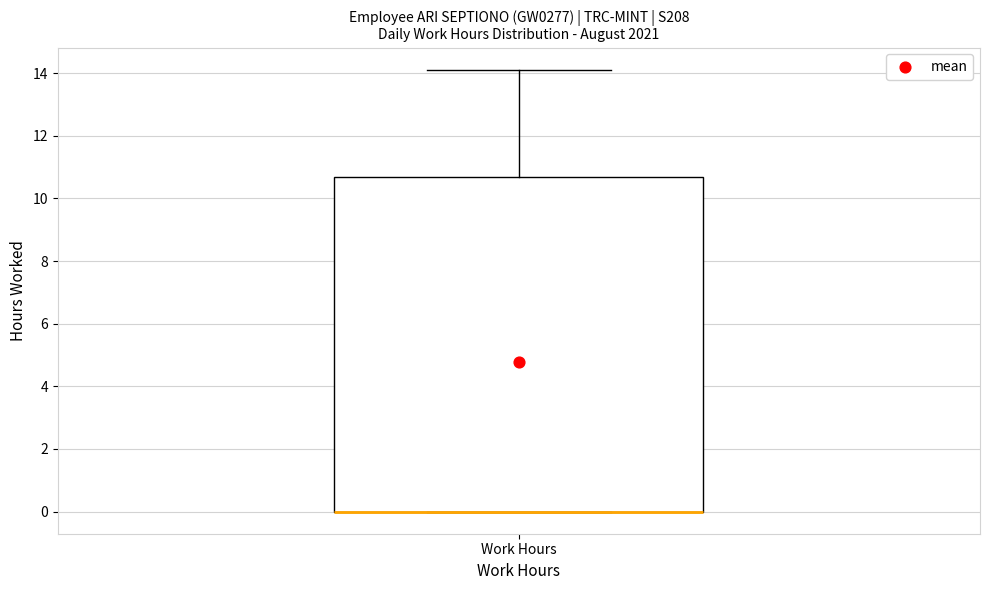

Read this box plot against the y-axis: the position of the median line, the range covered by the box, and the ends of both whiskers. The values are not printed on the chart, so give them approximately, as read against the axis.

median 0.0 (drawn on the box's lower edge), box 0.0 to 10.6, whiskers 0.0 to 14.2